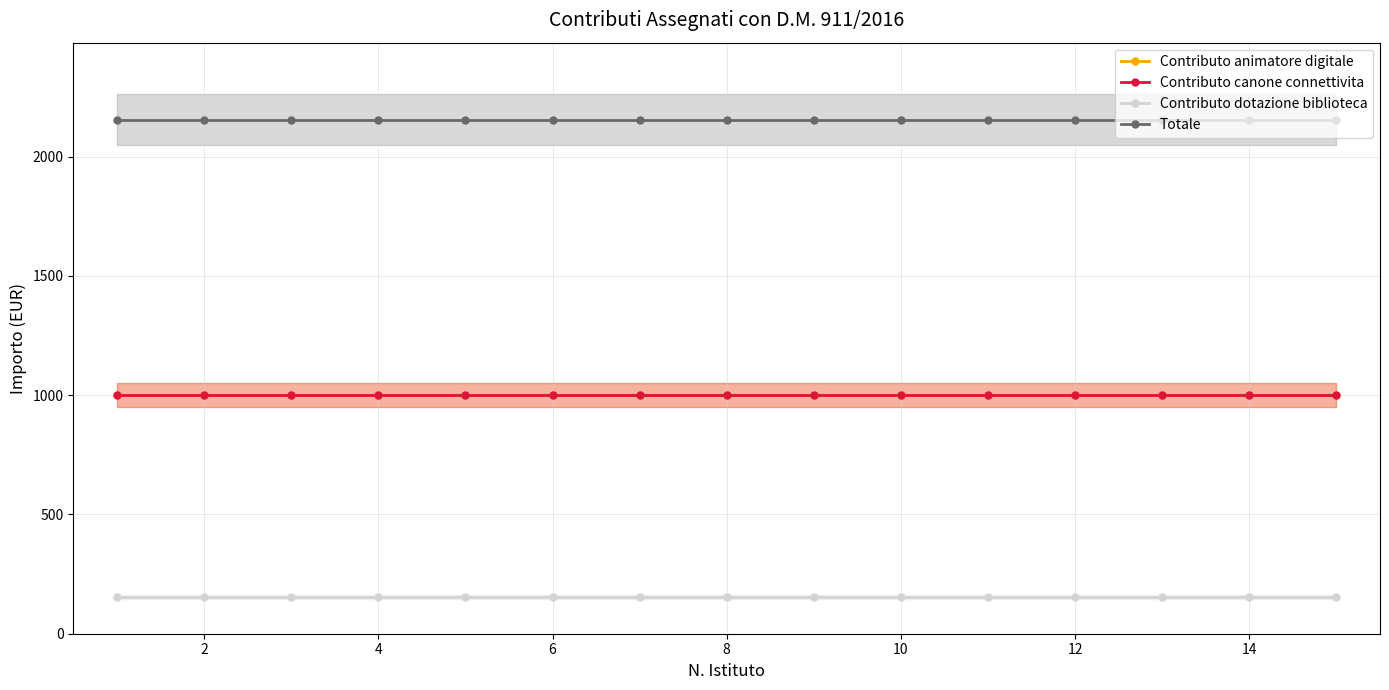

Does the chart have visible grid lines?

Yes